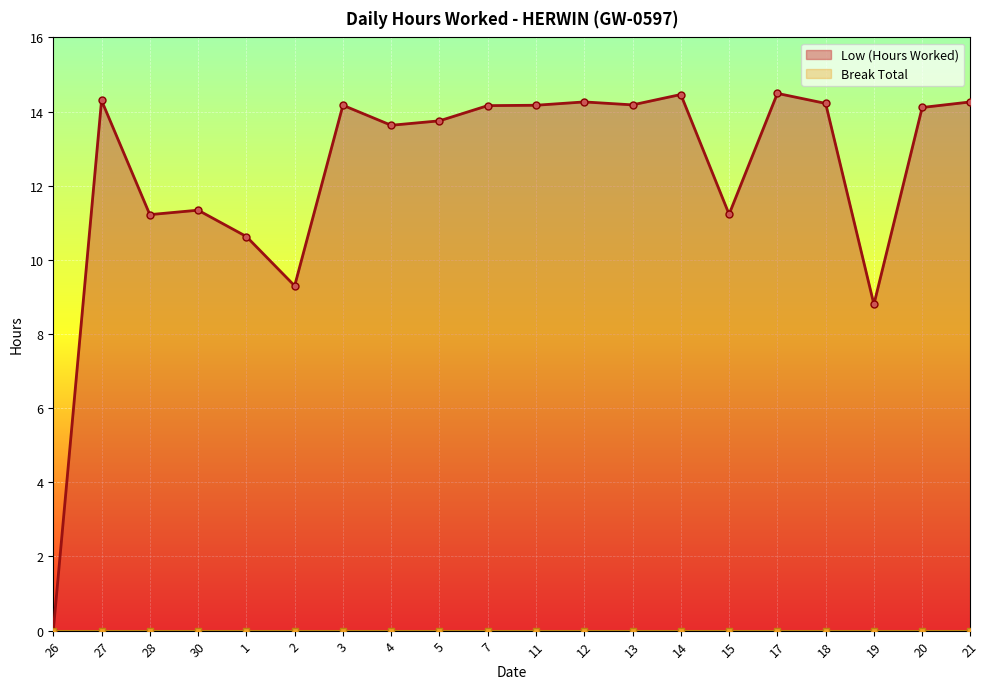

What is the label of the 4th point from the left?

30